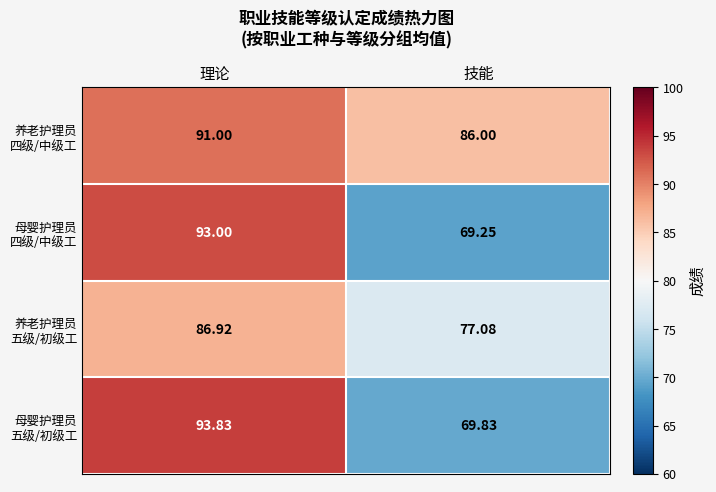

What is the total value across all series at 理论?

364.8